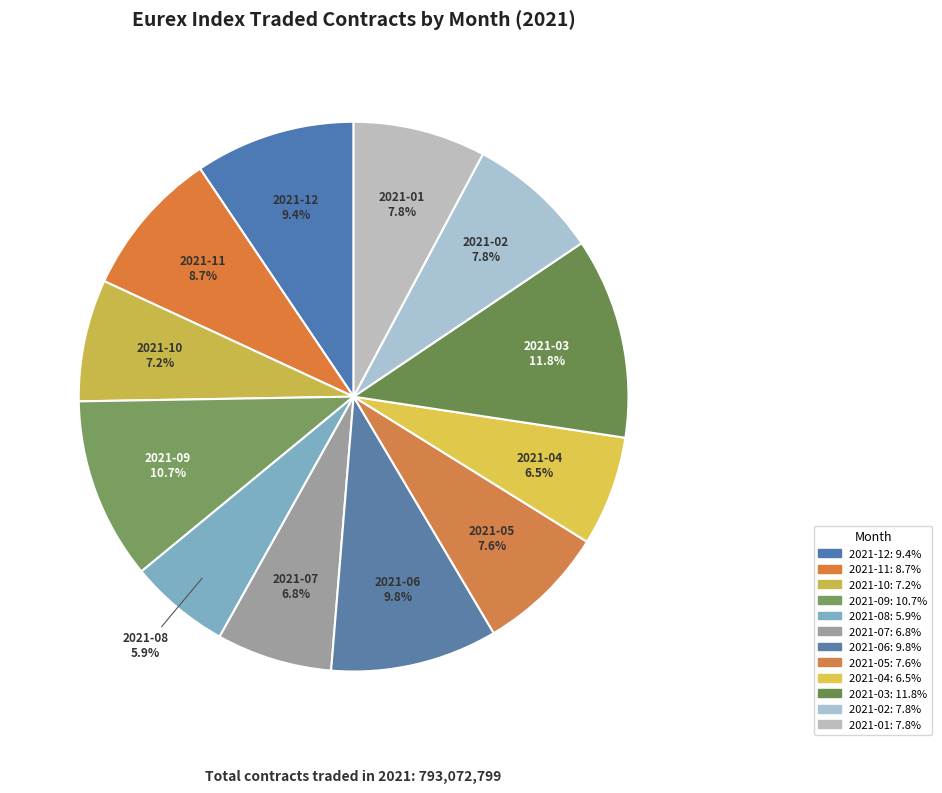

Count the number of slices in the pie.

12